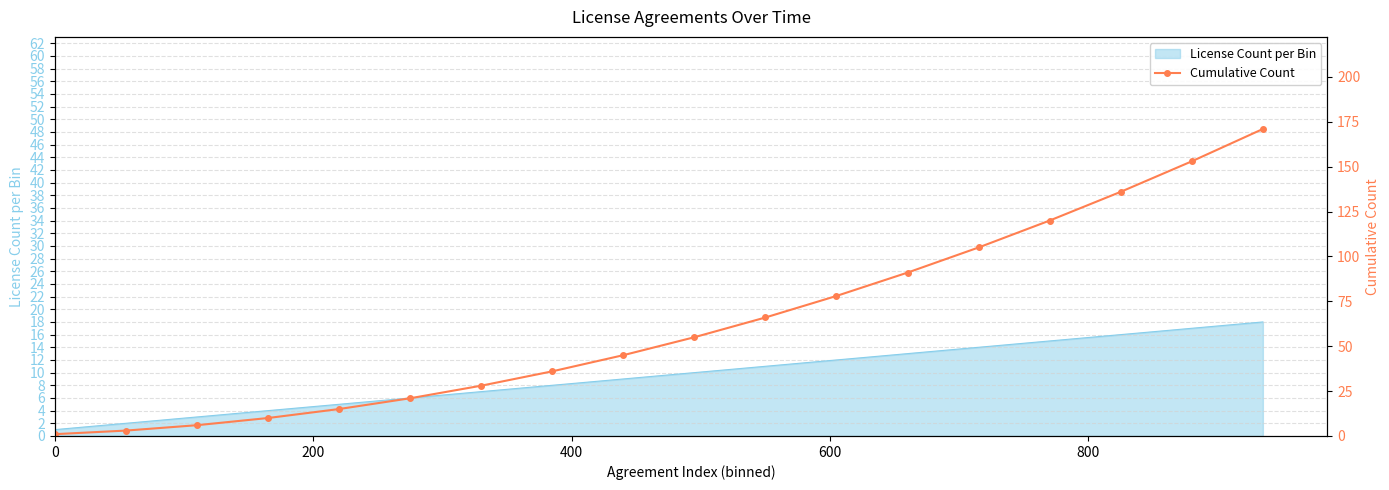

What is the highest value of the License Count per Bin series?

18